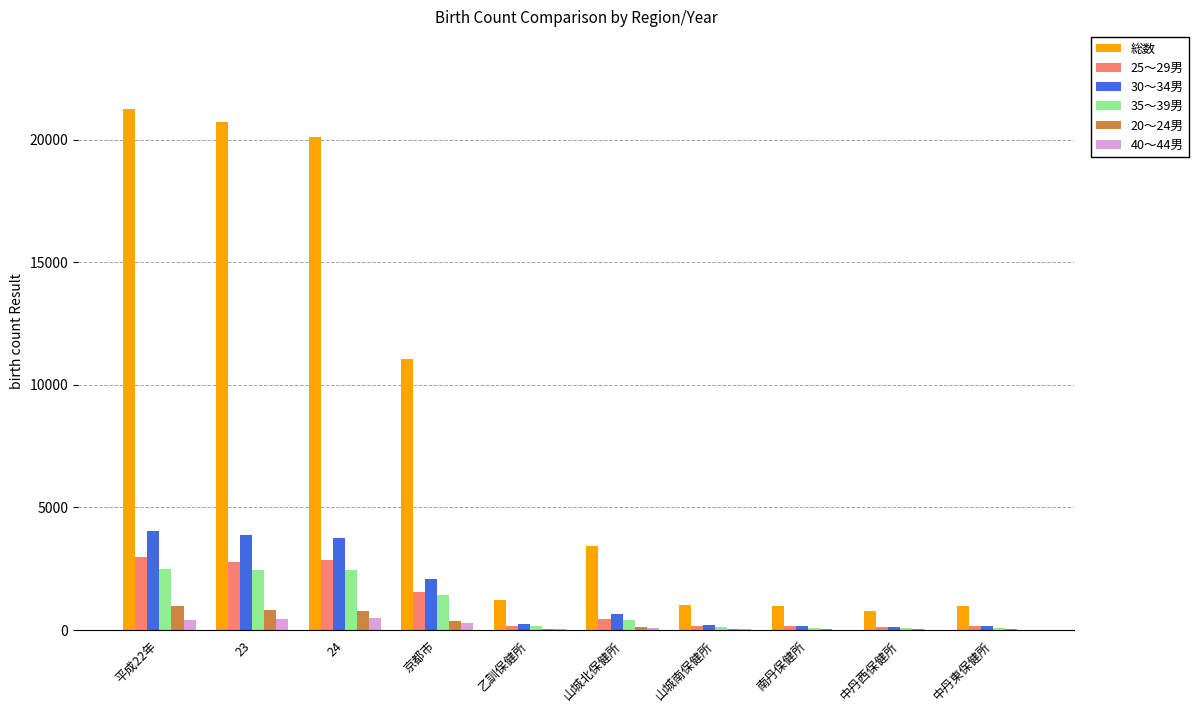

At which label does 35～39男 first exceed 422?

平成22年